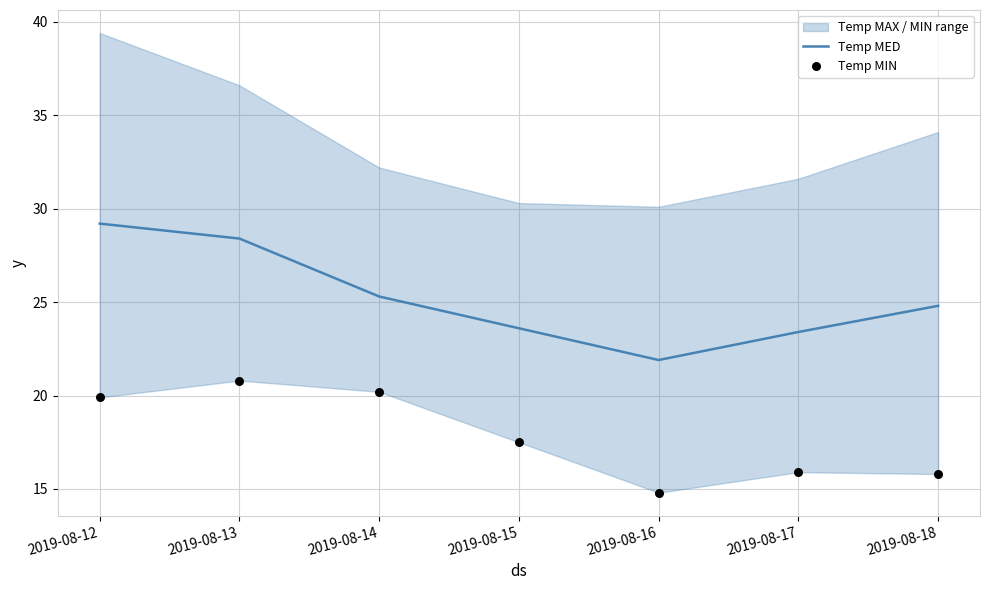

Which series reaches the minimum Y coordinate?

Temp MIN